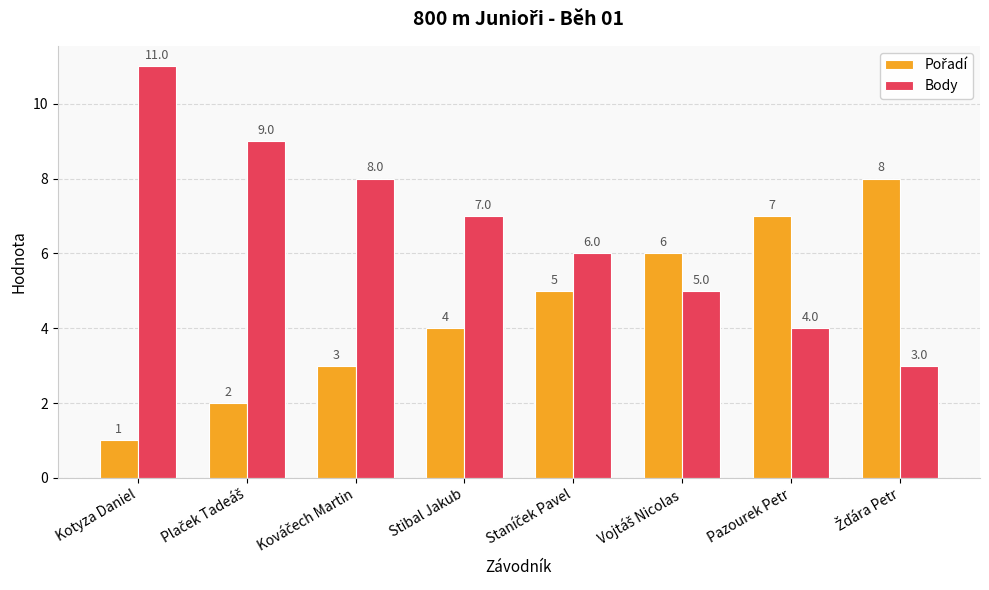

What position from the right is Stibal Jakub?

5